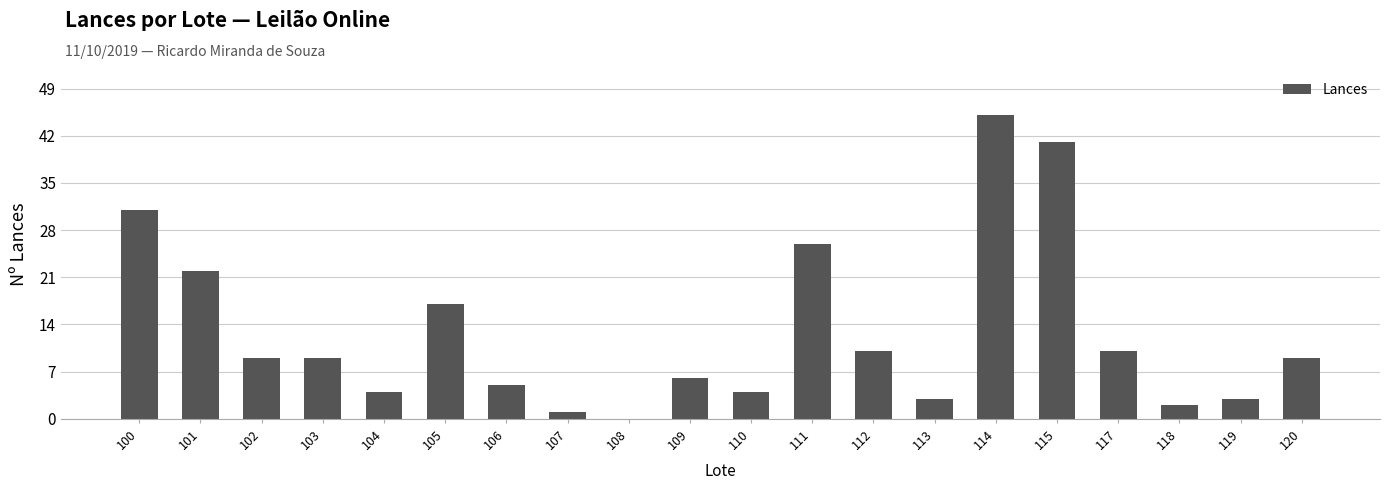

How many positive values are there?

19